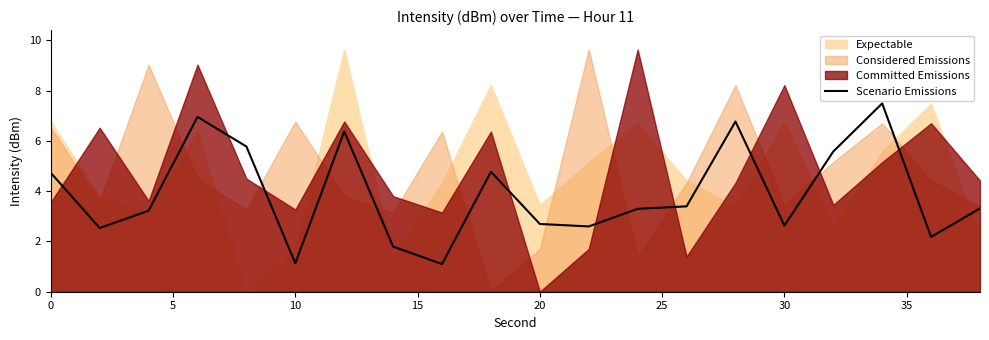

What is the maximum value for Scenario Emissions?

7.5